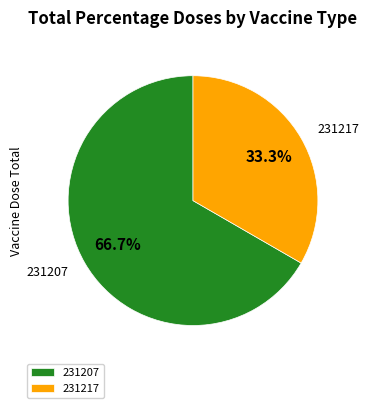

To the nearest percent, what is the difference between the 231207 and 231217 slice percentages?

33%